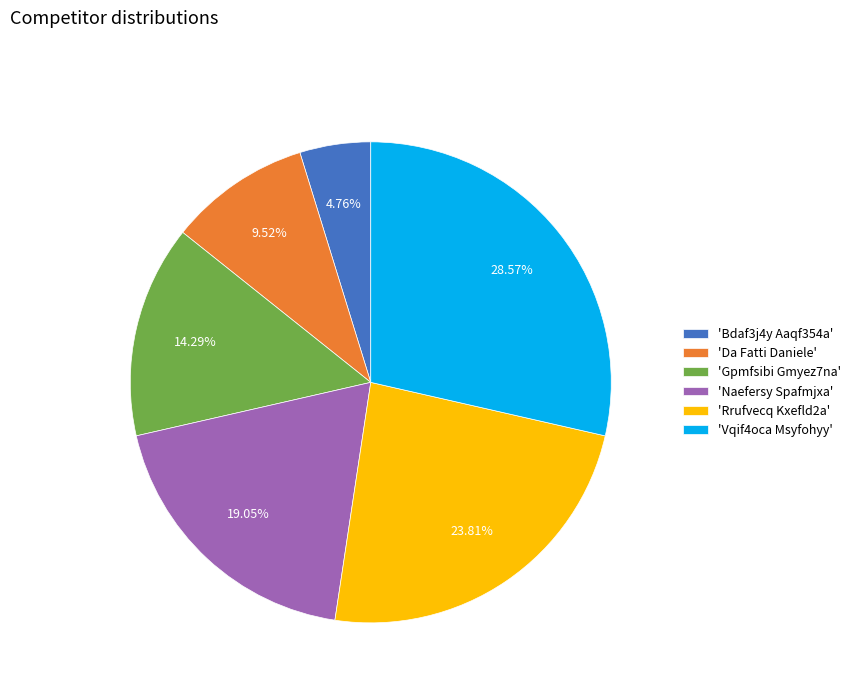

Between 'Vqif4oca Msyfohyy' and 'Gpmfsibi Gmyez7na', which is larger?

'Vqif4oca Msyfohyy'